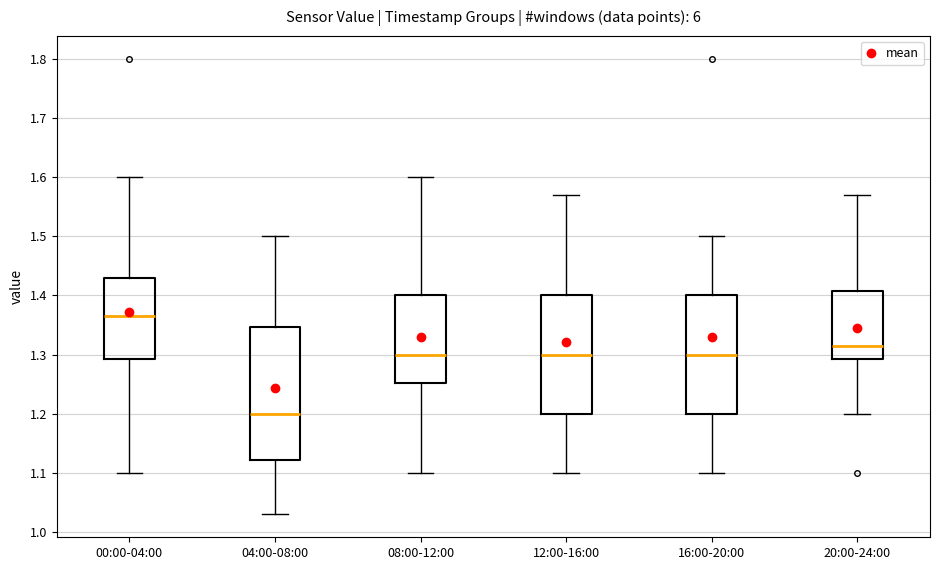

Where does the median line of the box for 00:00-04:00 sit on the y-axis? The values are not printed on the chart, so give them approximately, as read against the axis.

1.37